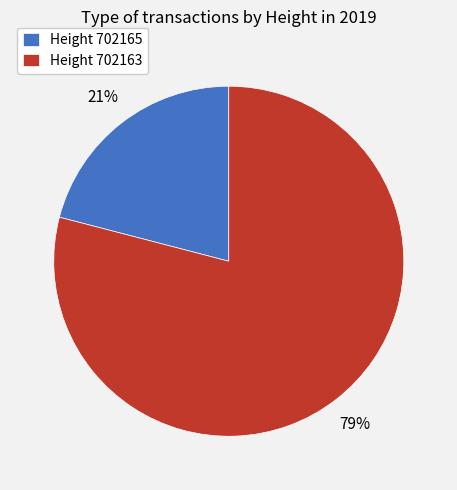

To the nearest percent, what portion does Height 702165 represent?

21%